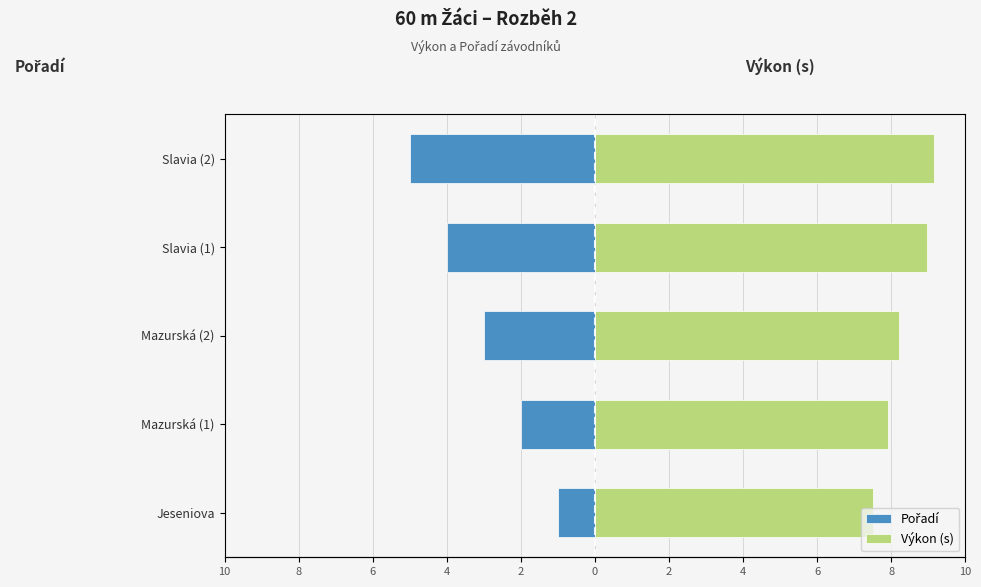

Between Slavia (1) and Mazurská (1), which is larger?

Mazurská (1)